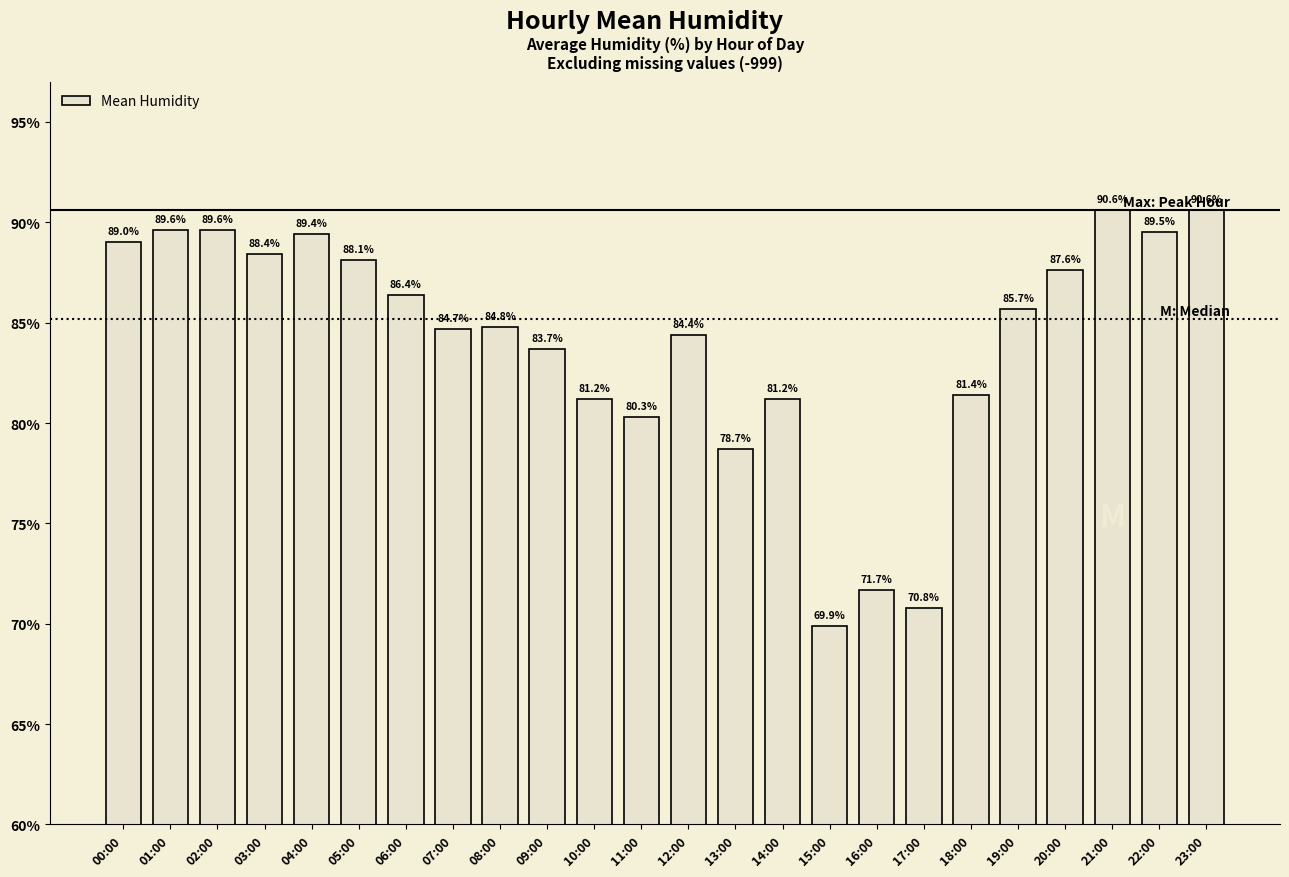

What is the sum of the values at 18:00 and 23:00?

172.0